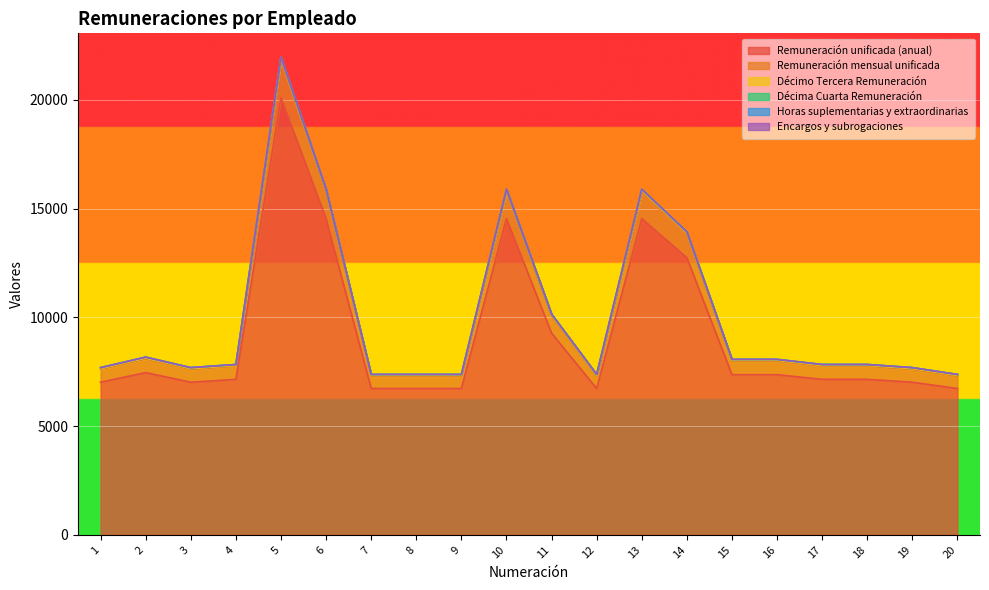

What is the maximum value shown in the chart?

21927.7